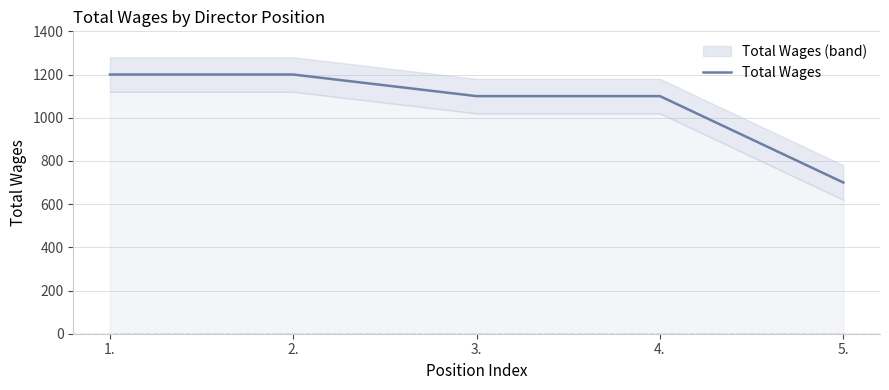

What position from the right is 5.?

1